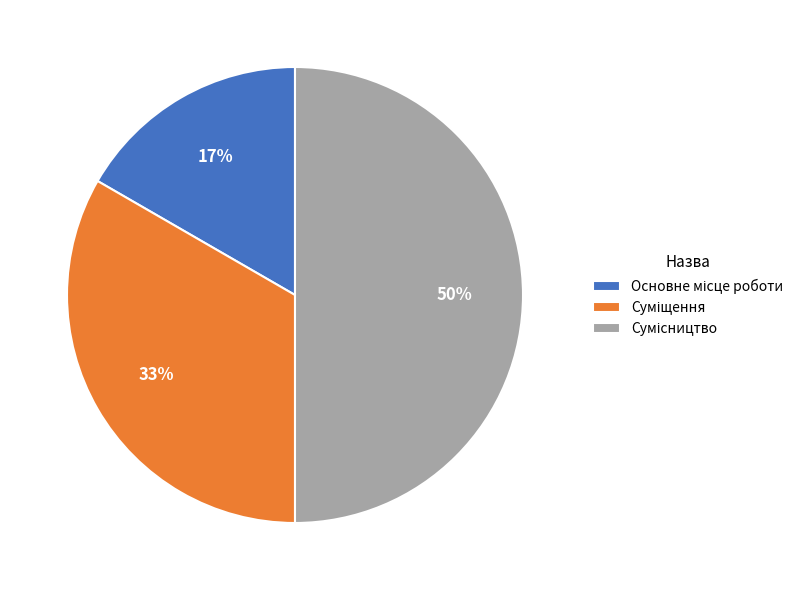

To the nearest percent, what is the average slice percentage?

33%